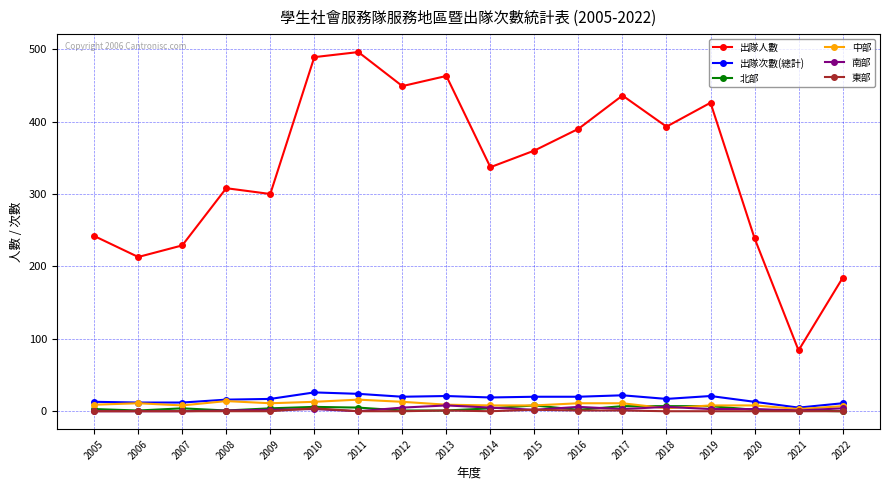

Count the 北部 values in the range 1 to 6.

13